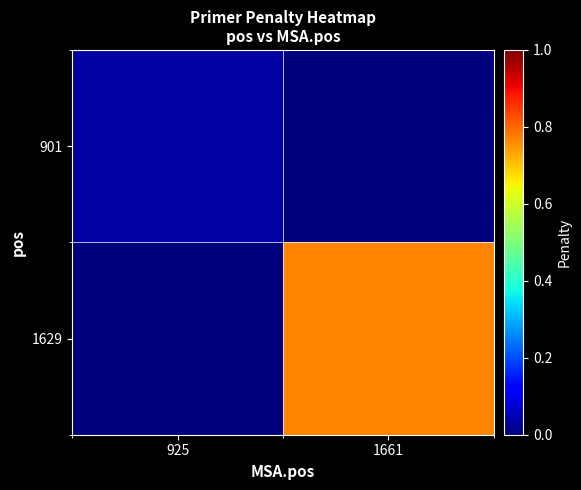

At which category is the sum across all series the highest?

1661